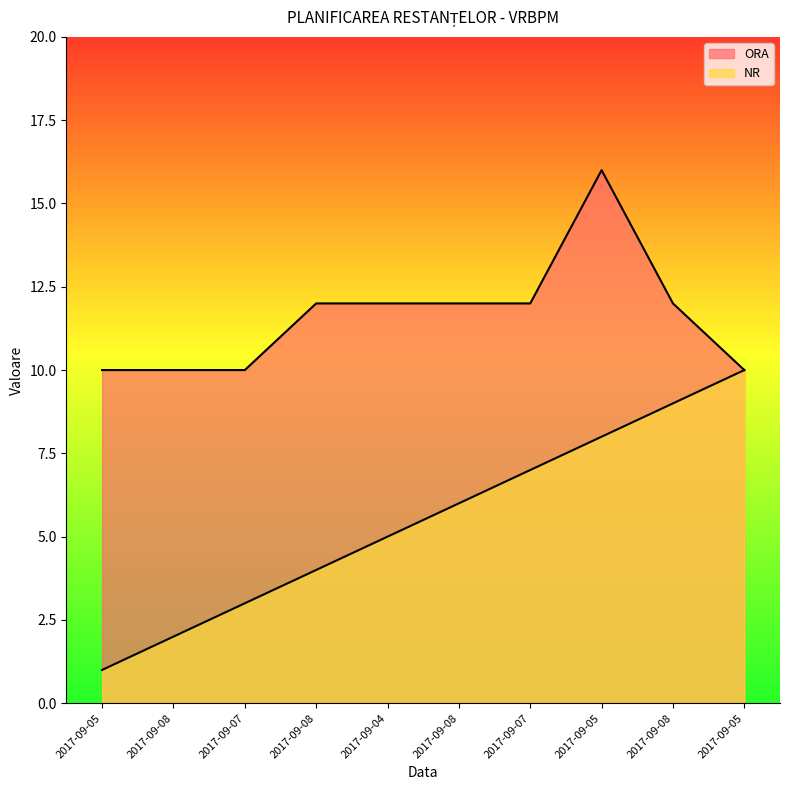

What is the average value of the NR series?

6